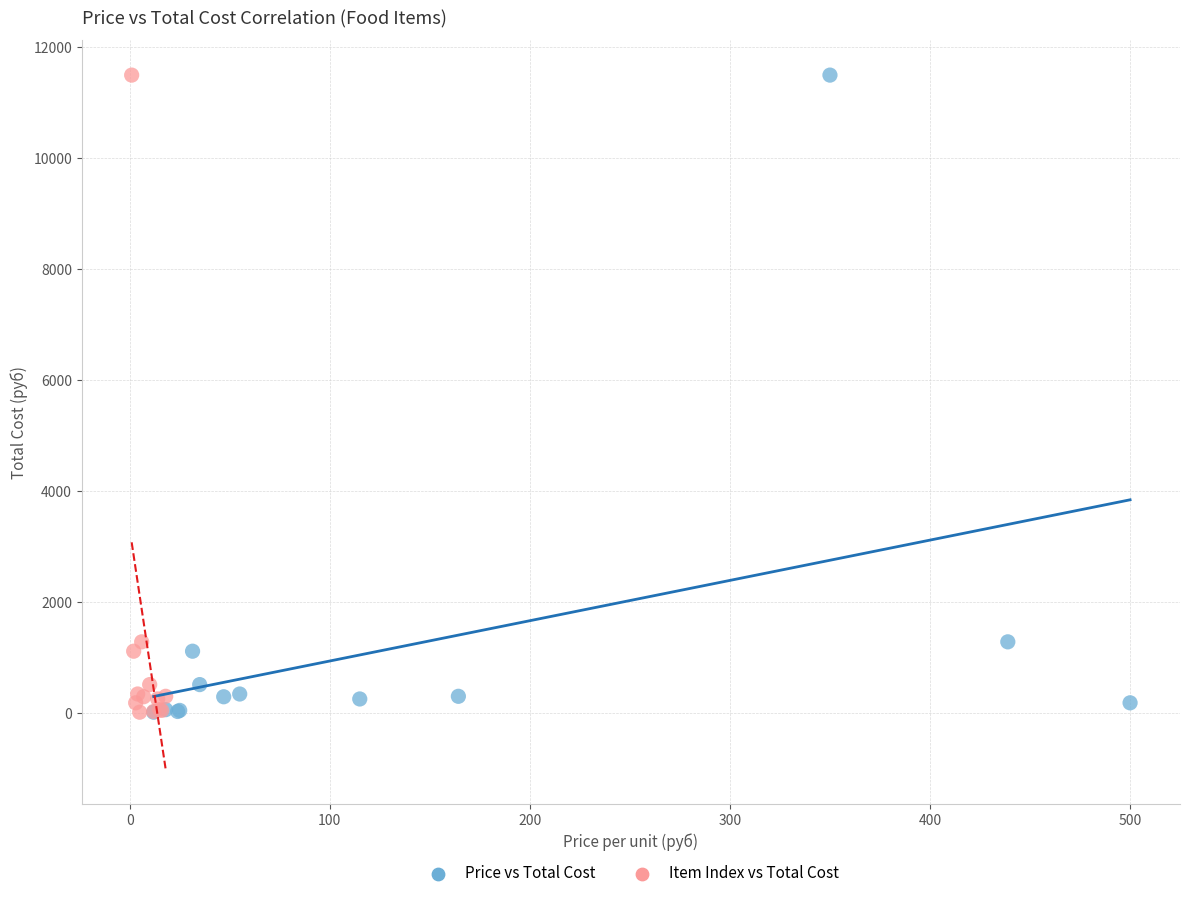

What are all the series names shown in the legend?

Price vs Total Cost, Item Index vs Total Cost